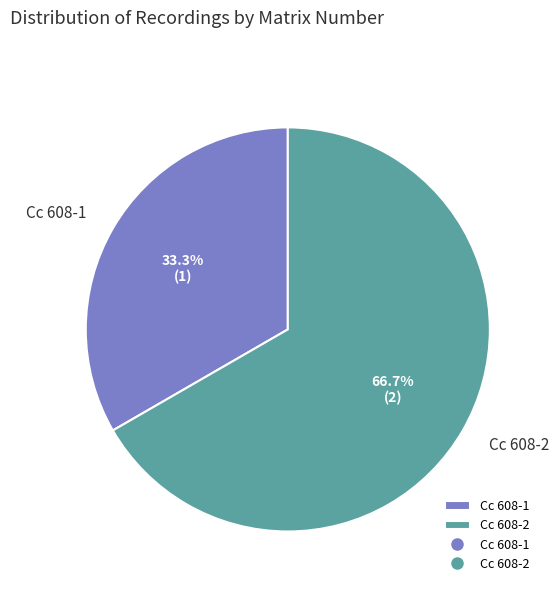

Which has a higher value, Cc 608-2 or Cc 608-1?

Cc 608-2